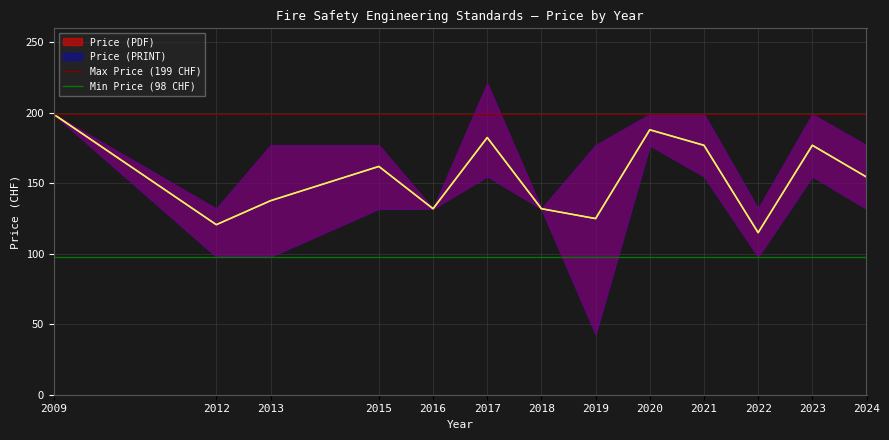

What is the sum of all Max Price (199 CHF) values?

398